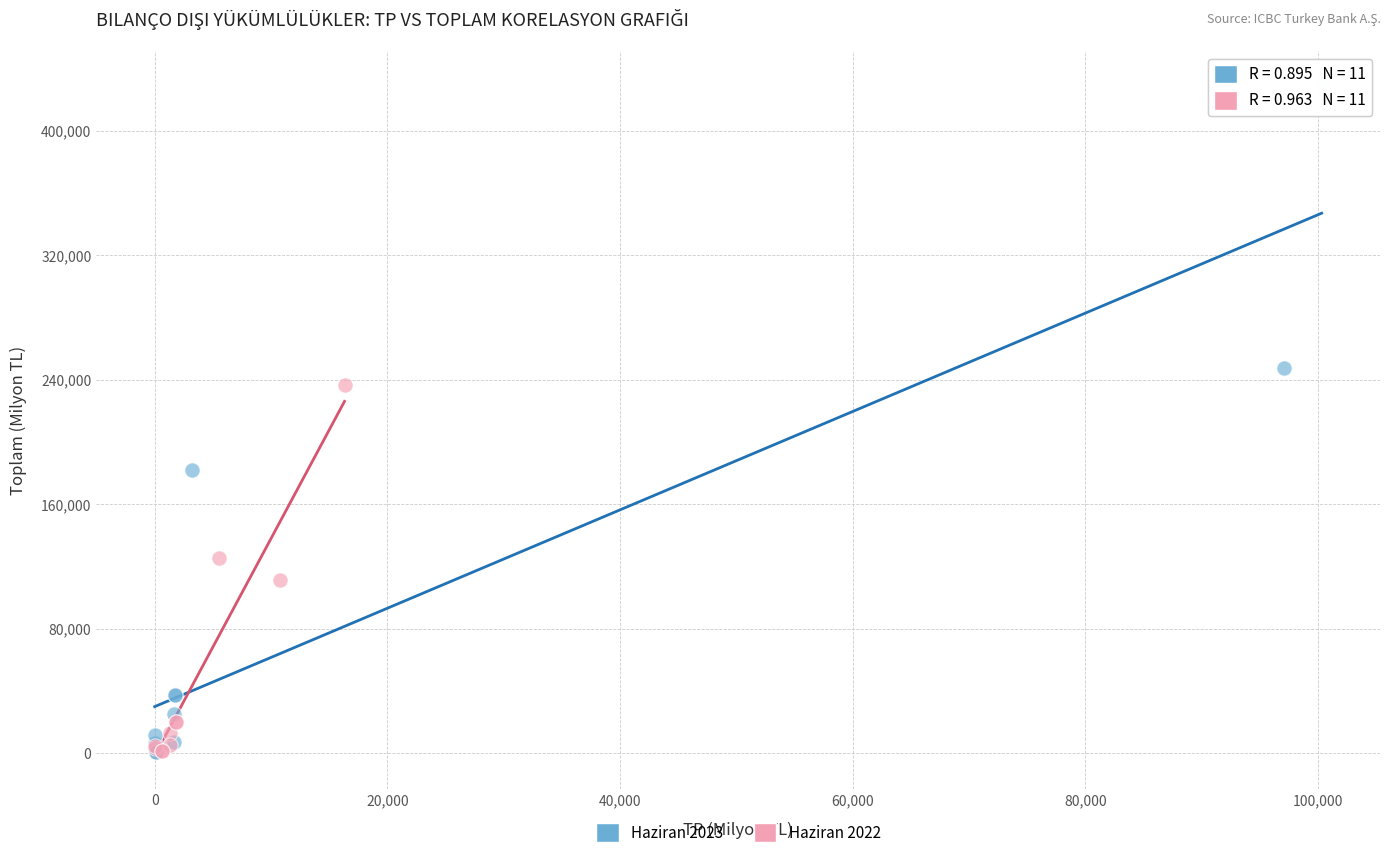

Which series has the widest spread of Y values?

Haziran 2023